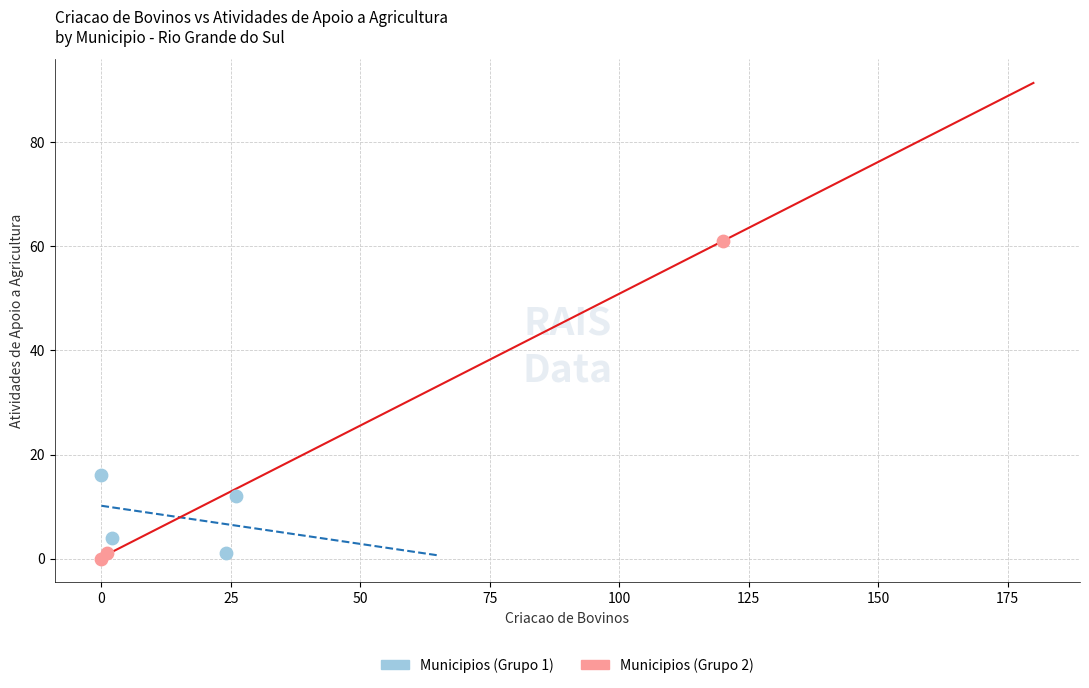

Which series reaches the maximum Y coordinate?

Municipios (Grupo 2)